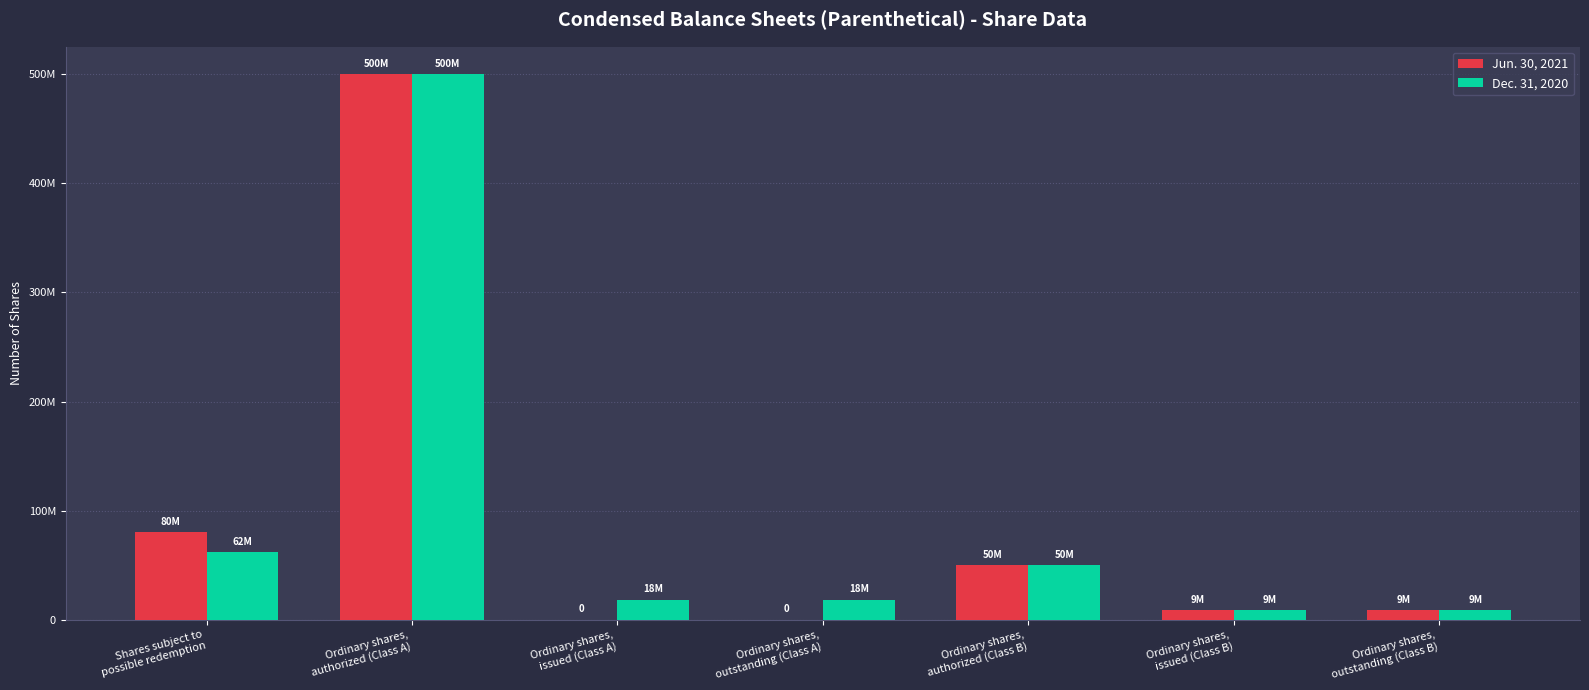

Does the chart contain stacked bars?

No